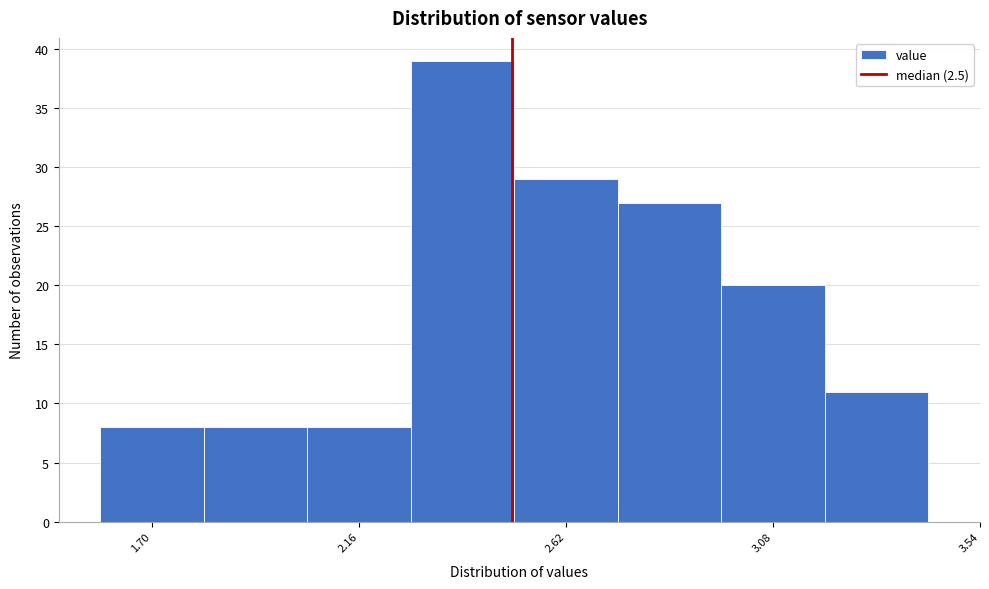

Over which range of the x-axis is the bar tallest?

2.275 to 2.505